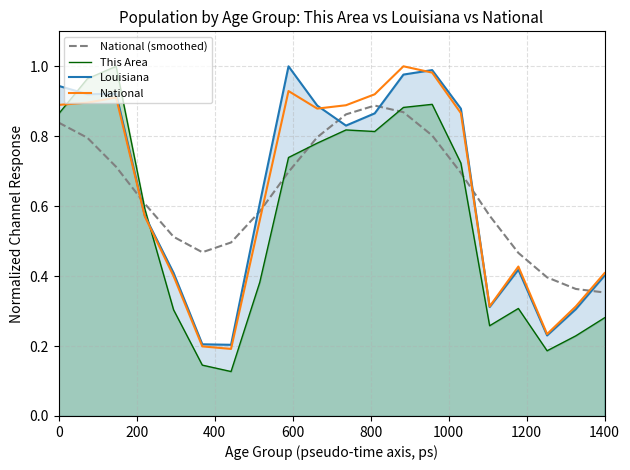

How many times do National (smoothed) and National cross each other?

4